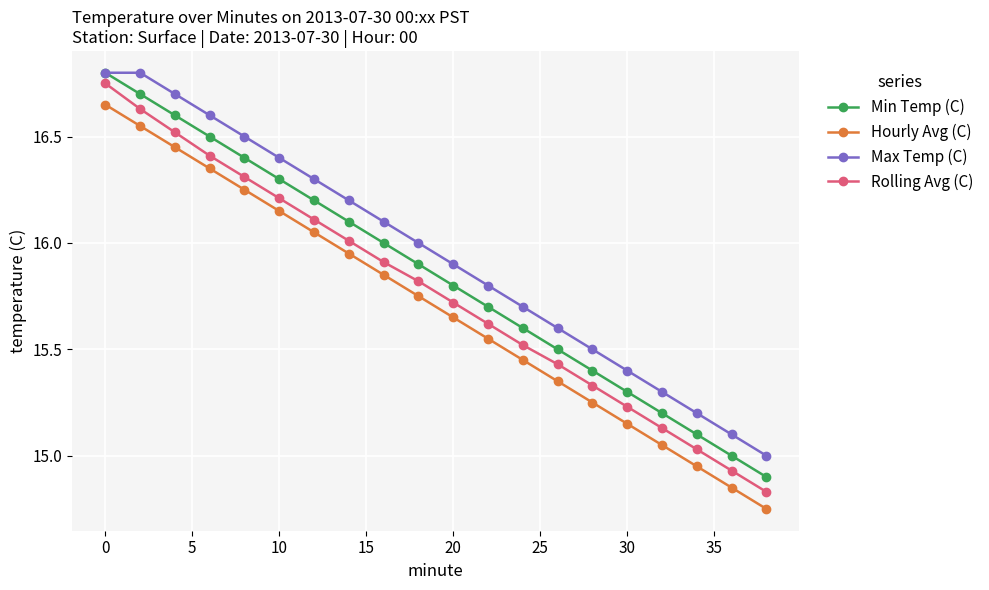

Which series has the widest spread of values?

Rolling Avg (C)